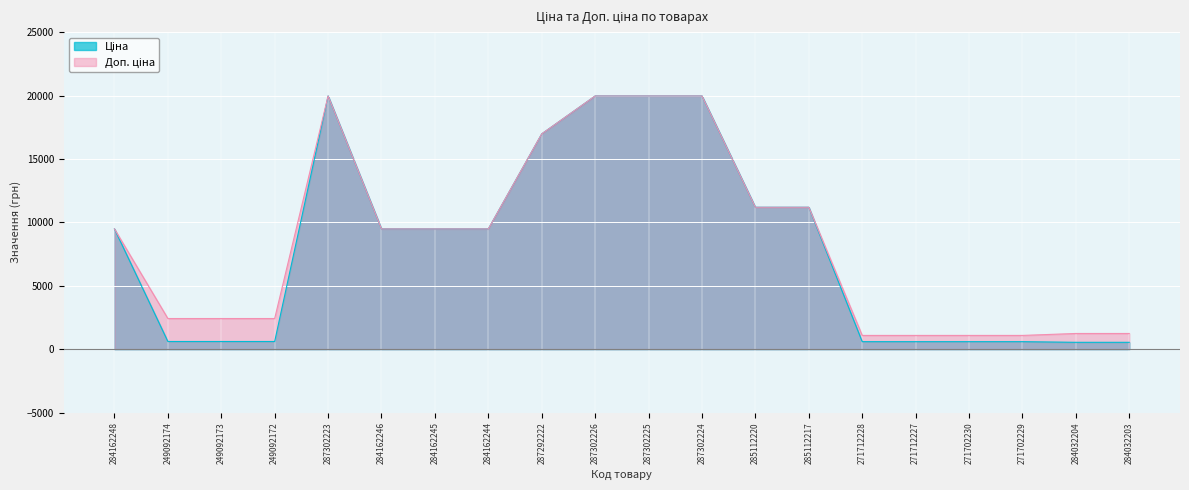

What is the label of the 5th point from the right?

271712227